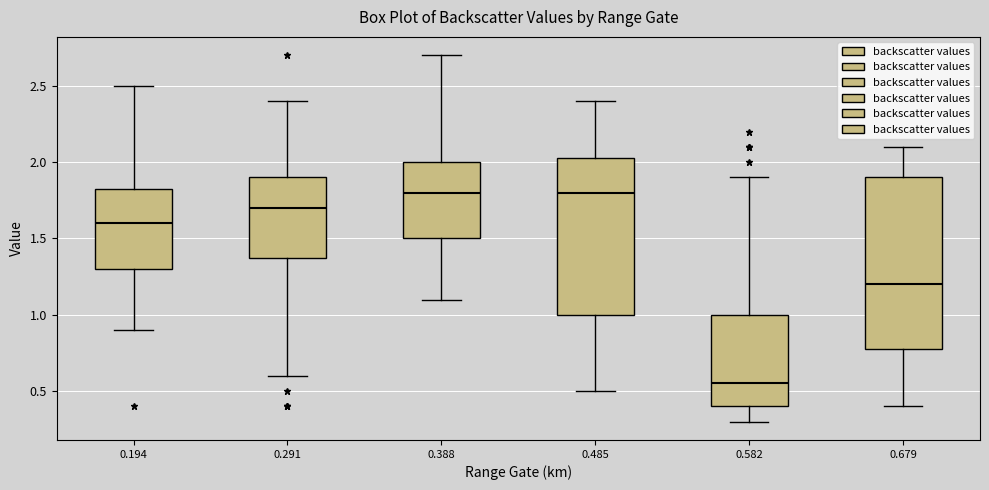

Reading left to right, transcribe this box plot: for each box, give where its median line is, the range the box spans, and where its two whiskers end, as read against the y-axis. The values are not printed on the chart, so give them approximately, as read against the axis.

0.194: median 1.60, box 1.30 to 1.85, whiskers 0.90 to 2.50
0.291: median 1.70, box 1.40 to 1.90, whiskers 0.60 to 2.40
0.388: median 1.80, box 1.50 to 2.00, whiskers 1.10 to 2.70
0.485: median 1.80, box 1.00 to 2.05, whiskers 0.50 to 2.40
0.582: median 0.55, box 0.40 to 1.00, whiskers 0.30 to 1.90
0.679: median 1.20, box 0.80 to 1.90, whiskers 0.40 to 2.10